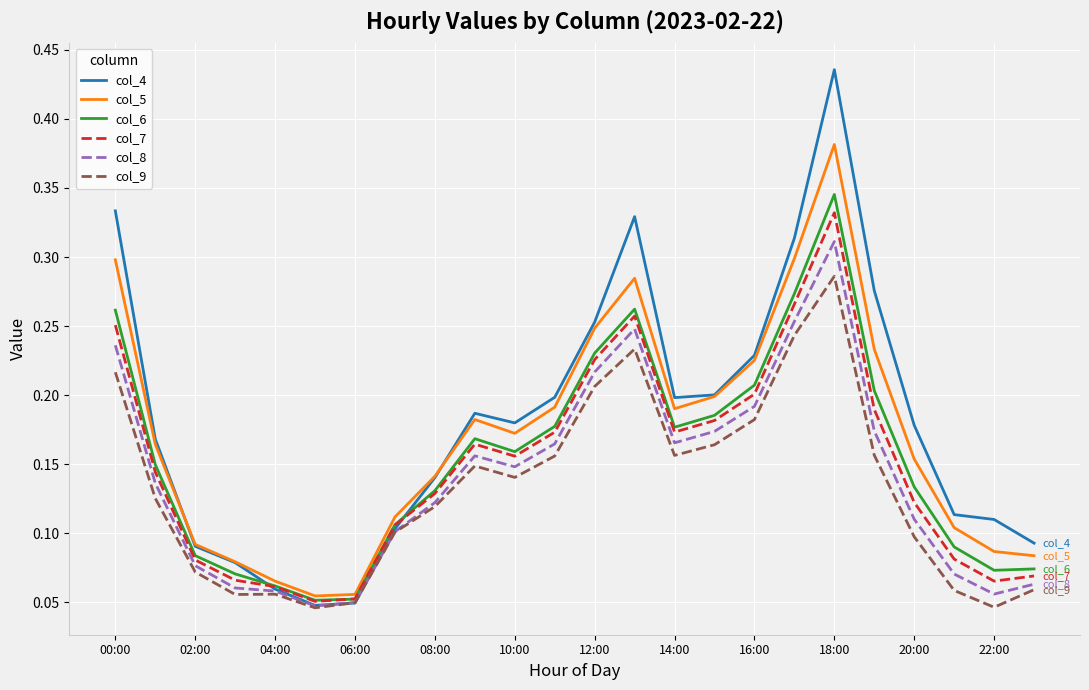

Which series has the largest range (max minus min)?

col_4